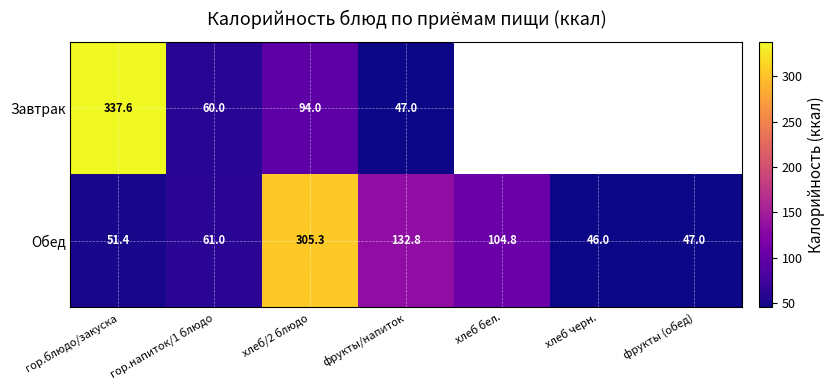

Is it true that Обед equals 20.4 at хлеб черн.?

False